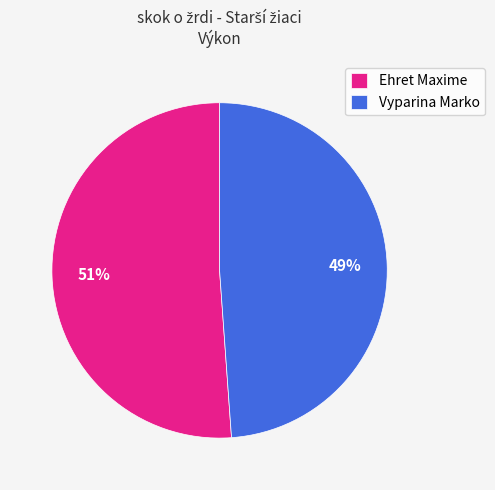

Do Vyparina Marko and Ehret Maxime together represent more than half of the pie?

Yes